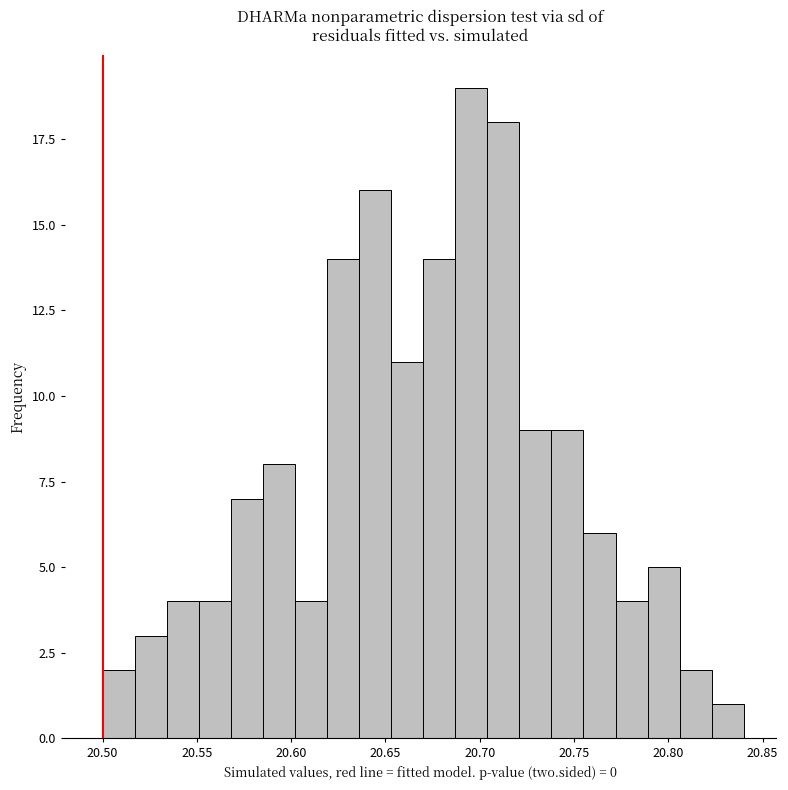

Read against the x-axis, roughly where is the centre of the tallest bar?

20.695